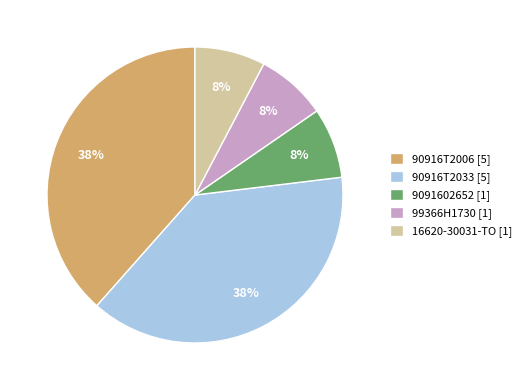

How many segments does this pie chart have?

5